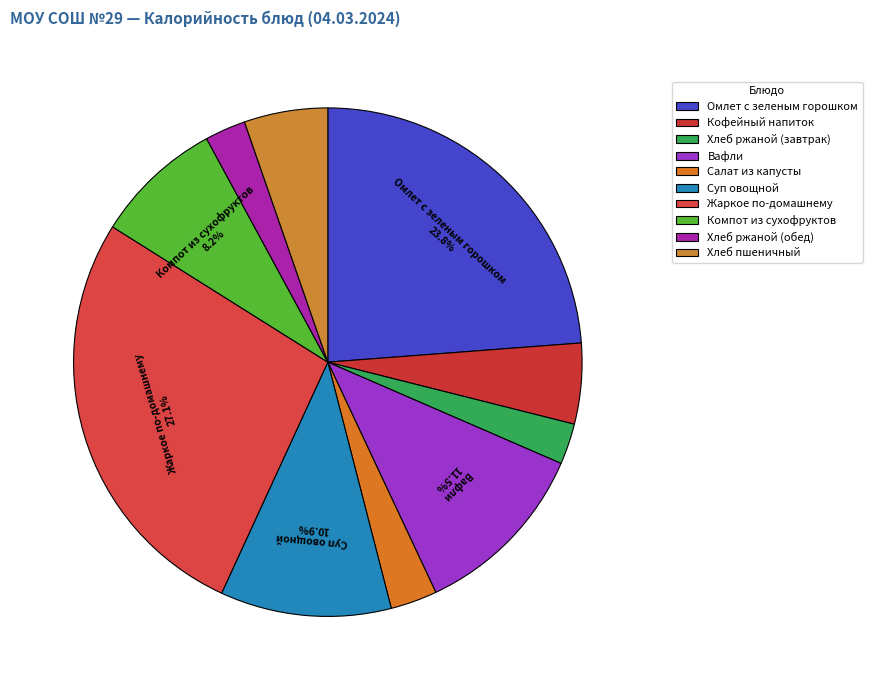

Do Компот из сухофруктов and Жаркое по-домашнему together represent more than half of the pie?

No